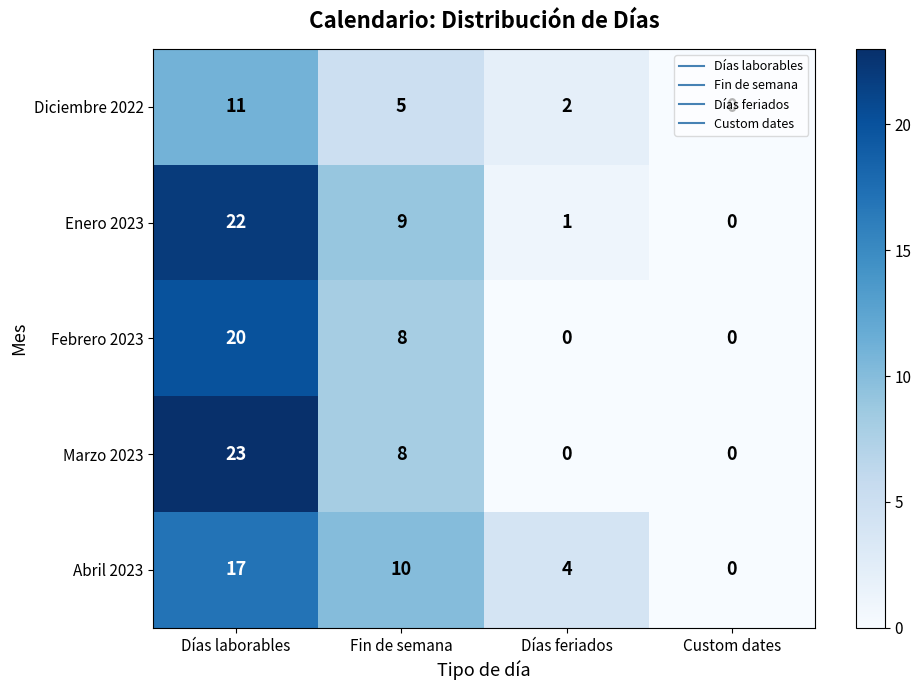

What is the maximum value shown in the chart?

23